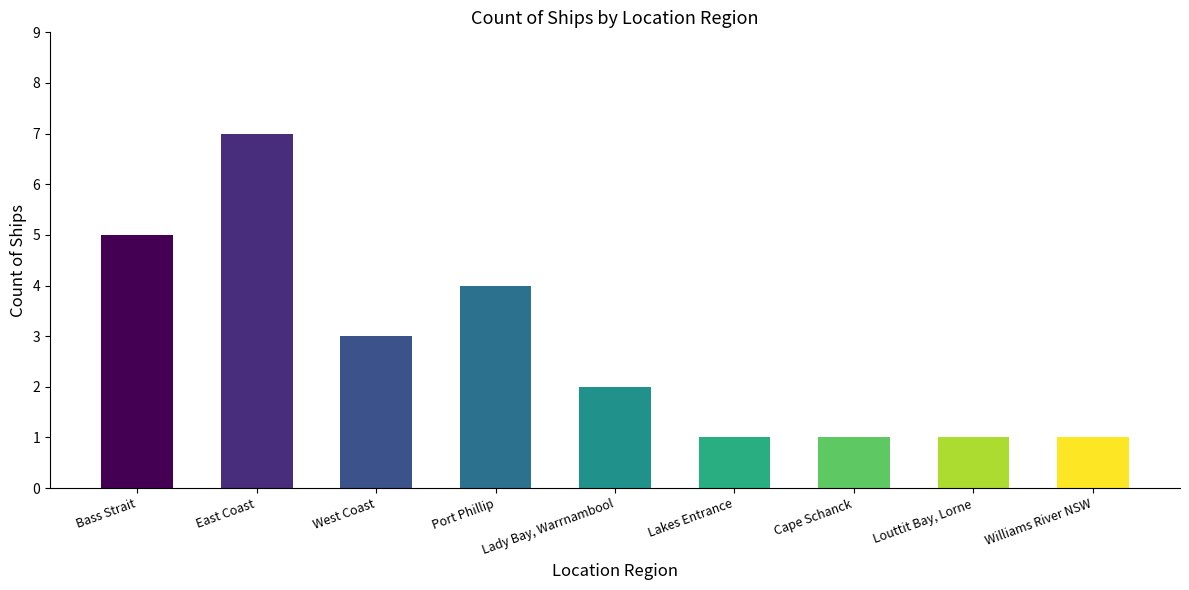

Reading right to left, transcribe all the data shown in this chart.

Williams River NSW=1	Louttit Bay, Lorne=1	Cape Schanck=1	Lakes Entrance=1	Lady Bay, Warrnambool=2	Port Phillip=4	West Coast=3	East Coast=7	Bass Strait=5